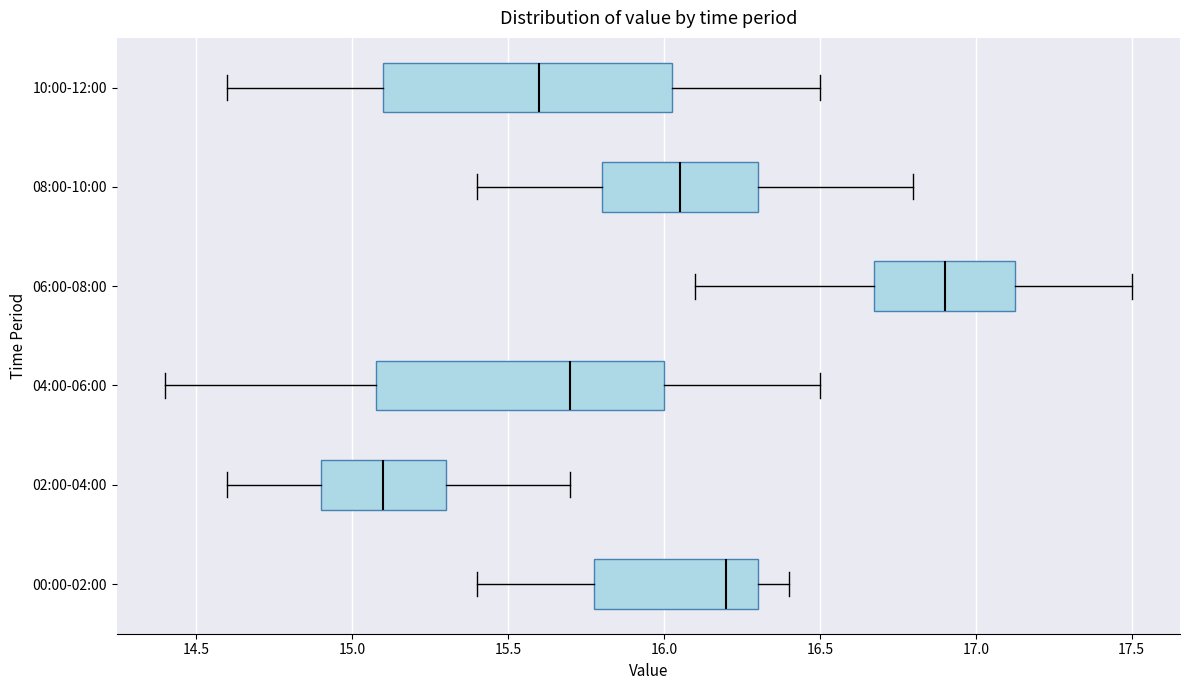

Which box has the furthest to the left median line?

02:00-04:00